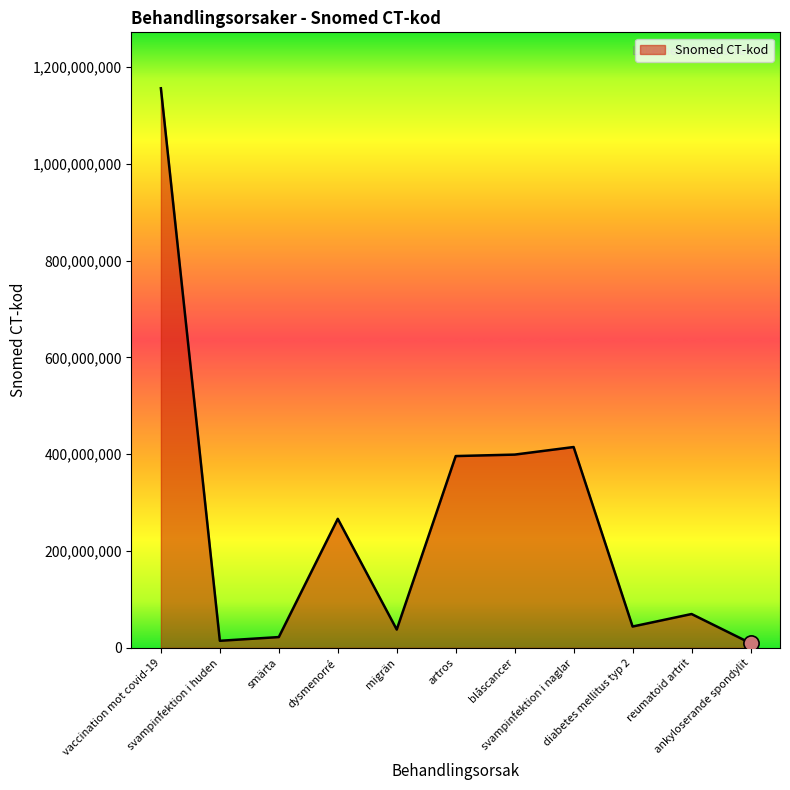

Between svampinfektion i naglar and reumatoid artrit, which is larger?

svampinfektion i naglar